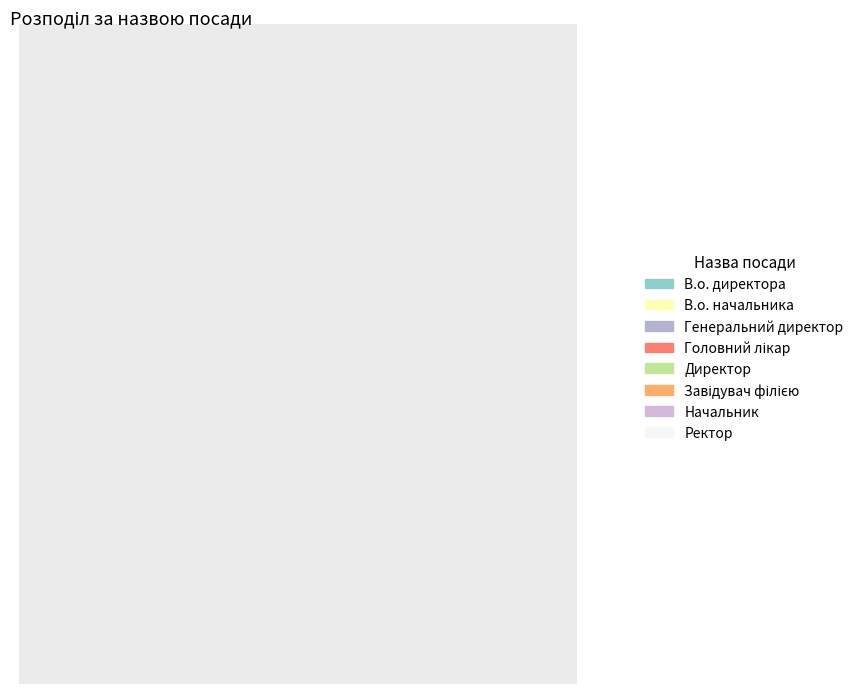

What is the smallest slice in the pie chart?

Генеральний директор